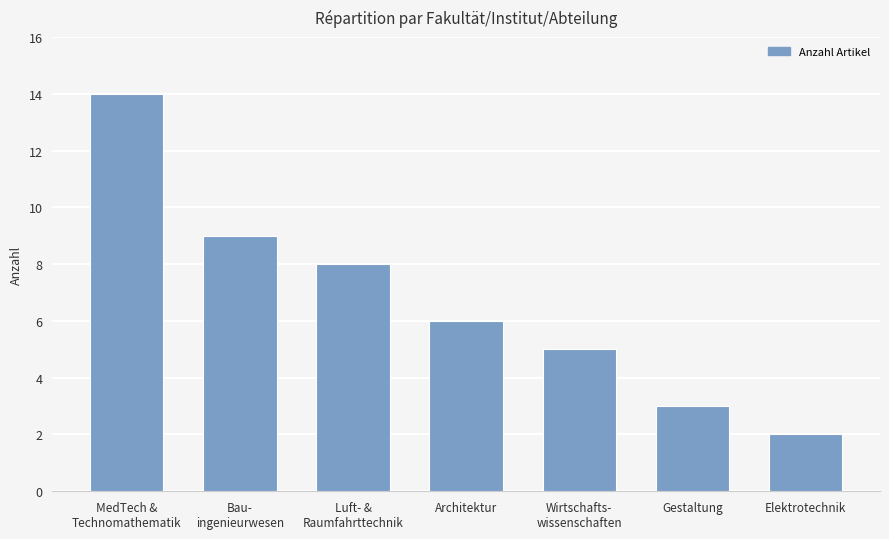

Which has a higher value, Wirtschafts-
wissenschaften or Architektur?

Architektur